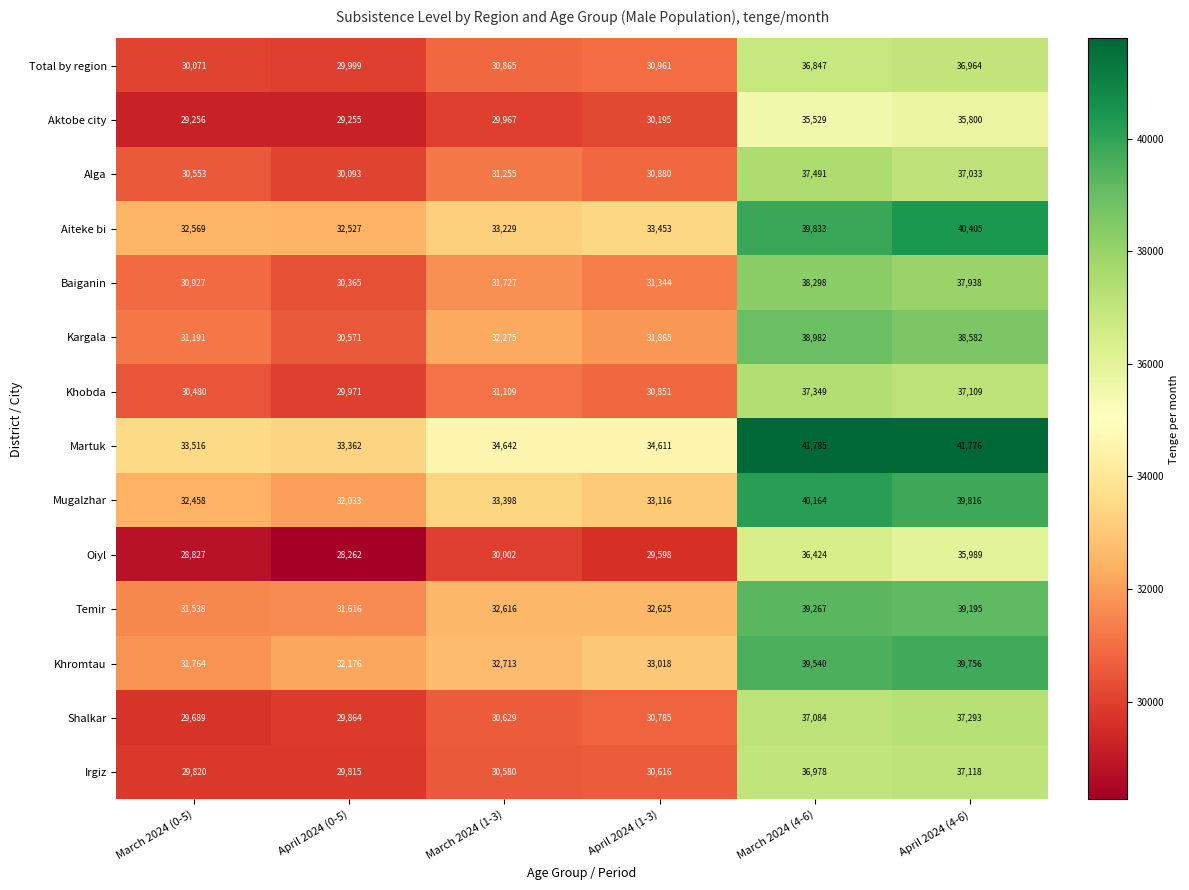

Which series has the largest range (max minus min)?

Martuk